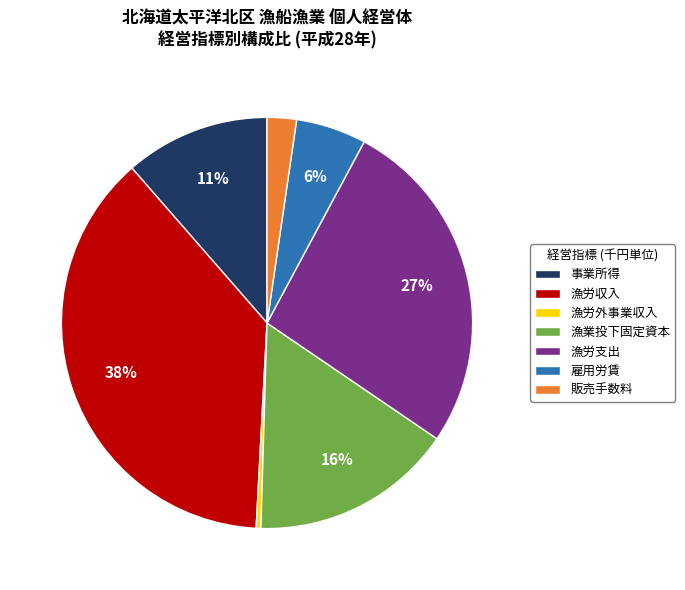

Is the sum of 販売手数料 and 漁労収入 greater than half?

No